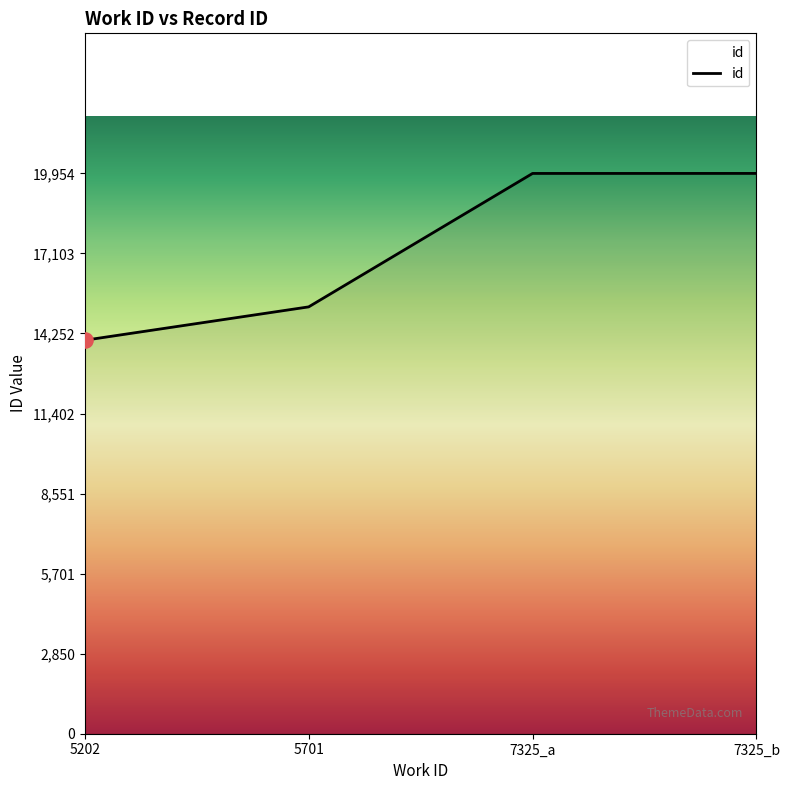

What is the change in value from 5202 to 7325_b?

+5941